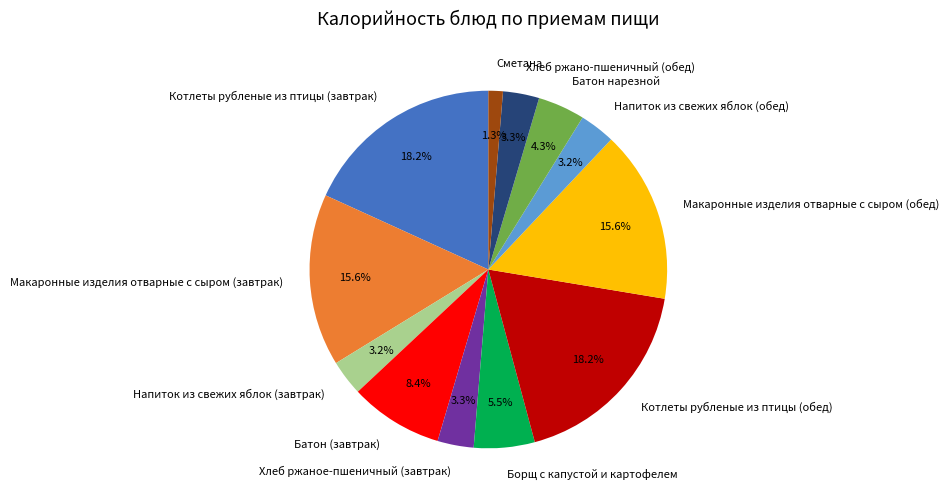

Which slice is the smallest?

Сметана